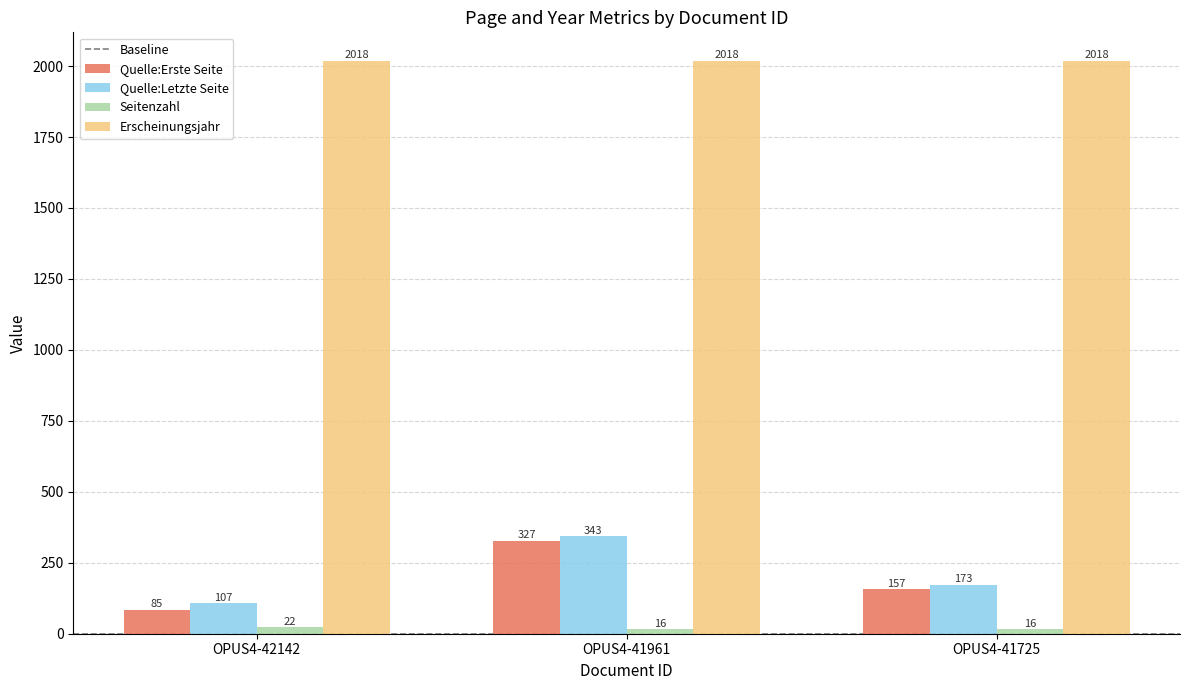

At which label is Quelle:Letzte Seite closest to 225?

OPUS4-41725